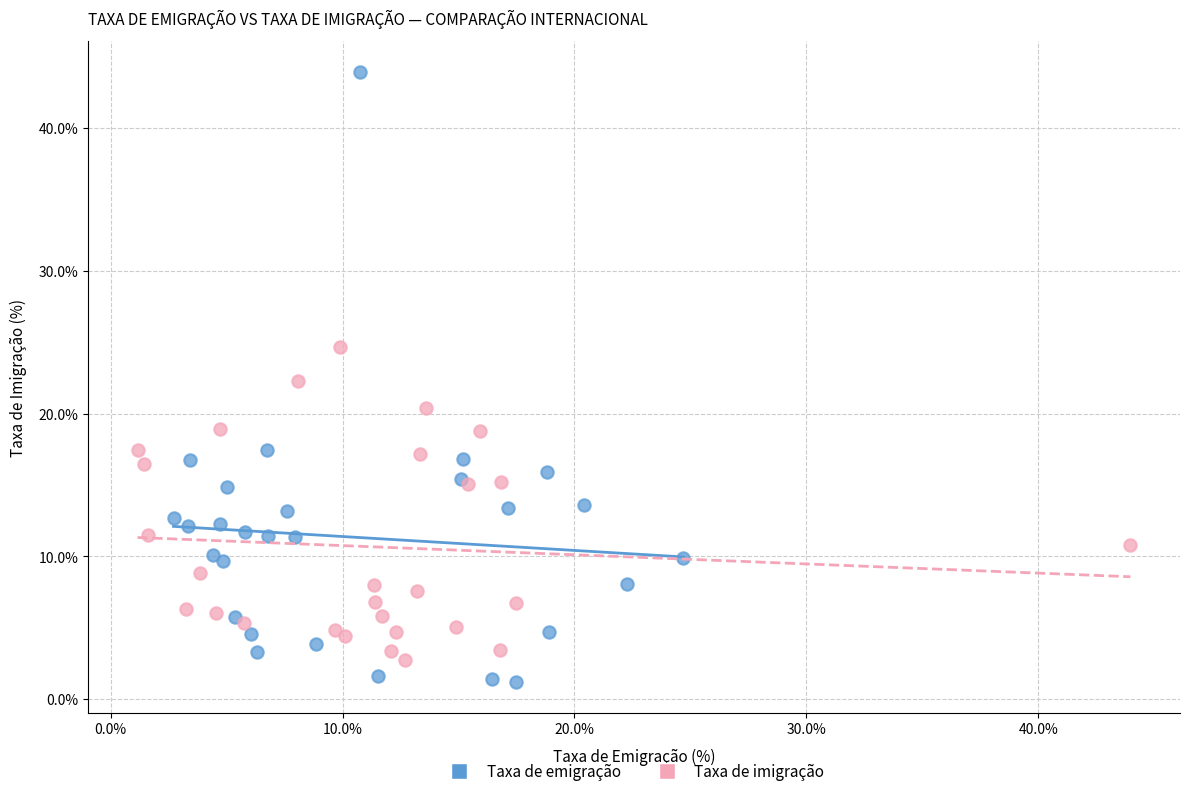

Which series has the largest Y range (max minus min)?

Taxa de emigração